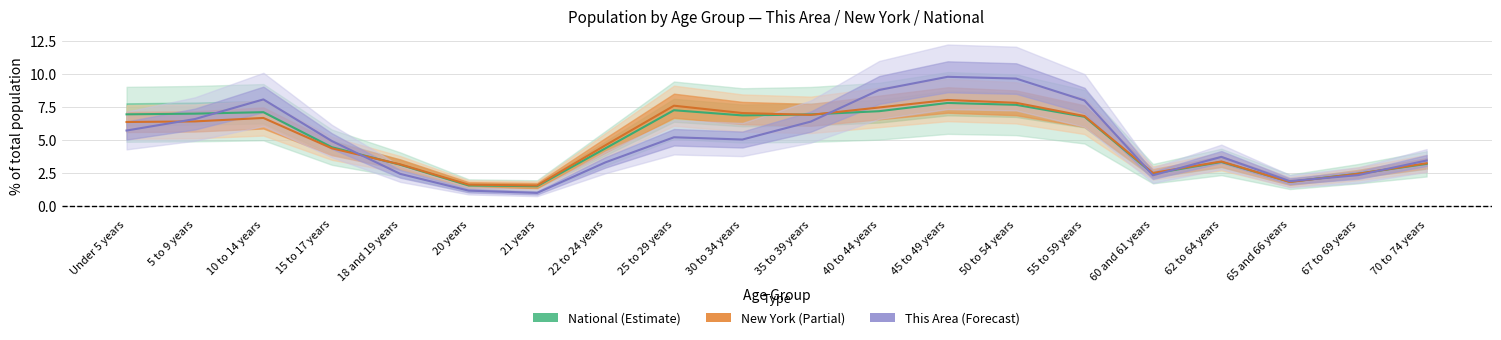

At which label does New York reach its peak?

45 to 49 years